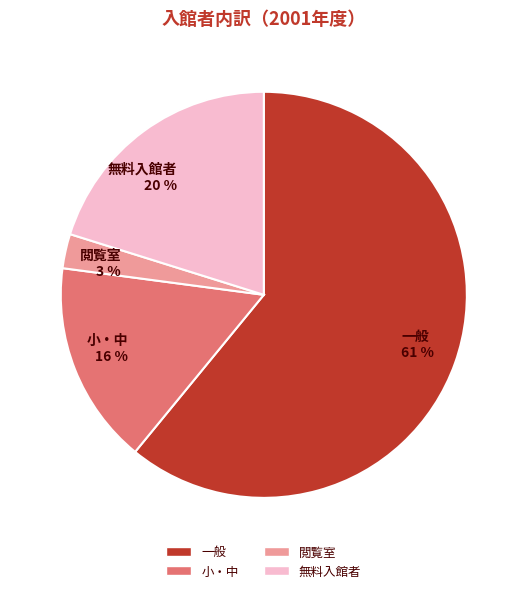

Which category has the smallest portion of the pie?

閲覧室